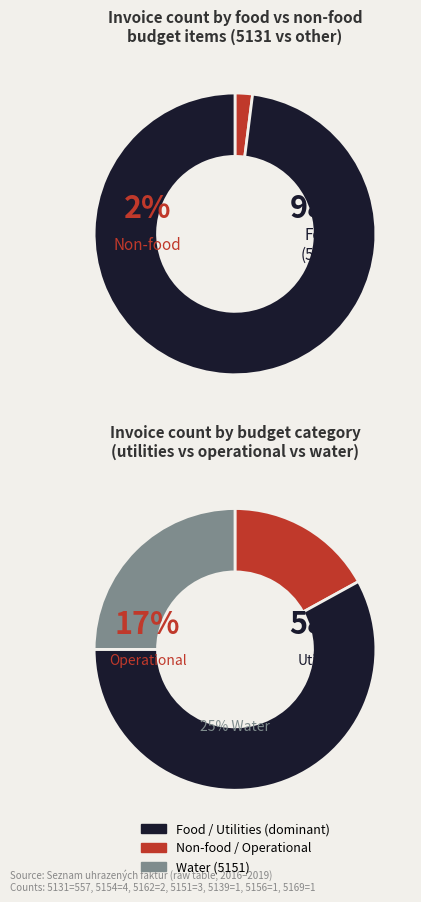

To the nearest percent, what percentage of the pie is 5162?

14%